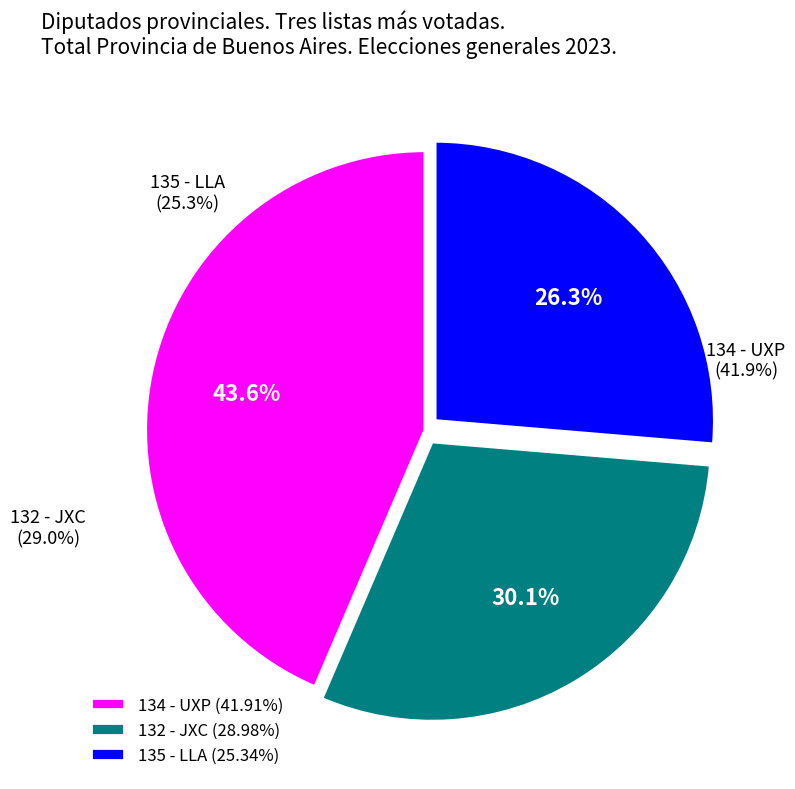

Do 135 - LLA and 134 - UXP together represent more than half of the pie?

Yes